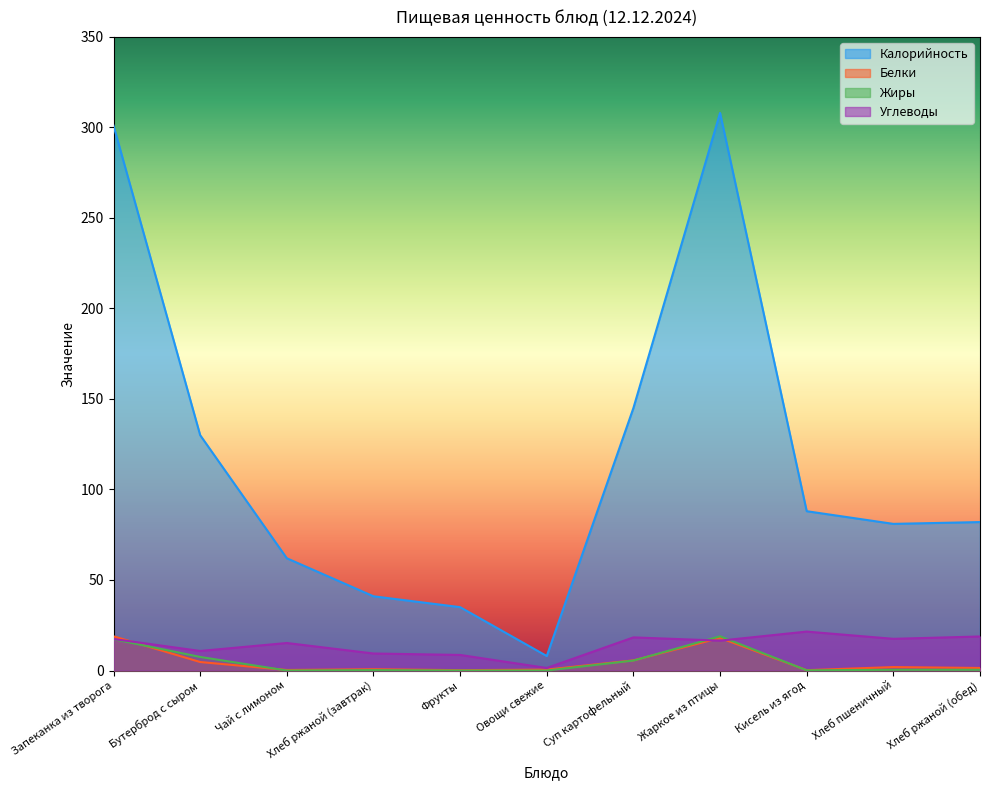

List the labels in order of Углеводы value, largest first.

Кисель из ягод, Хлеб ржаной (обед), Суп картофельный, Хлеб пшеничный, Запеканка из творога, Жаркое из птицы, Чай с лимоном, Бутерброд с сыром, Хлеб ржаной (завтрак), Фрукты, Овощи свежие